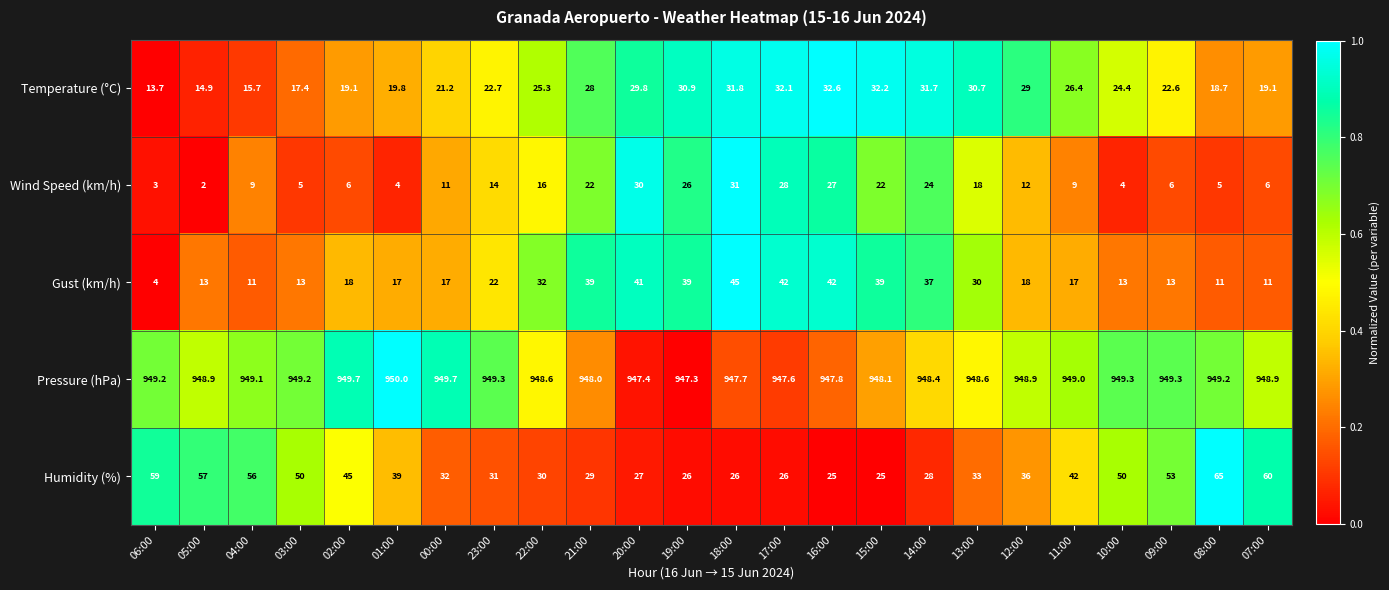

Is it true that Pressure (hPa) equals 949.2 at 06:00?

True